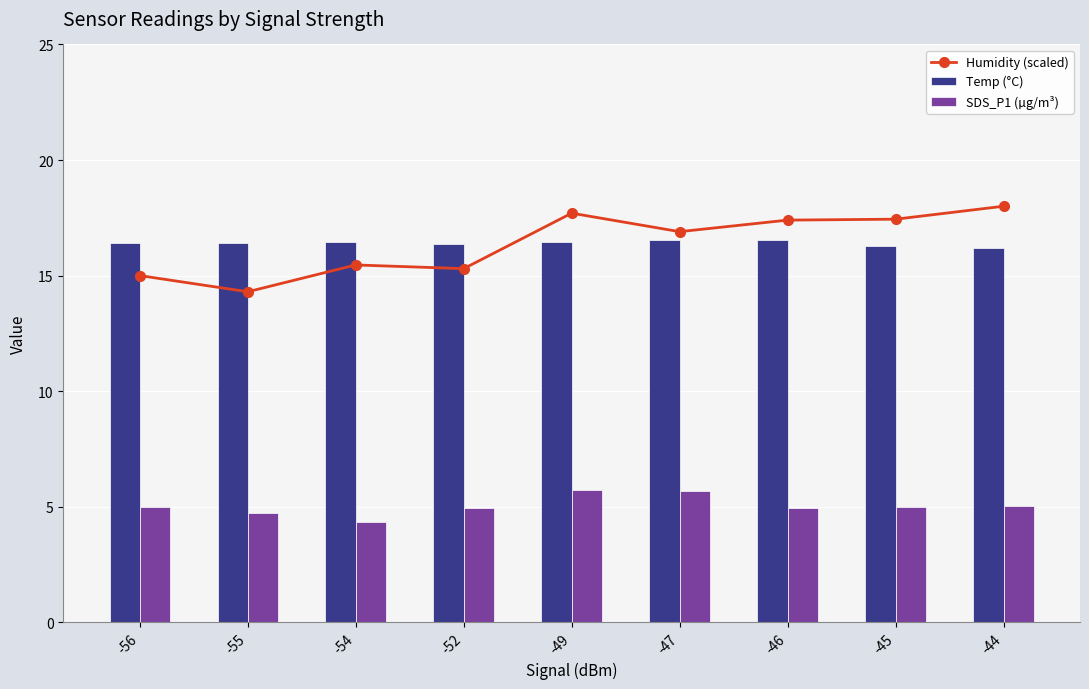

At which category is the sum across all series the highest?

-49